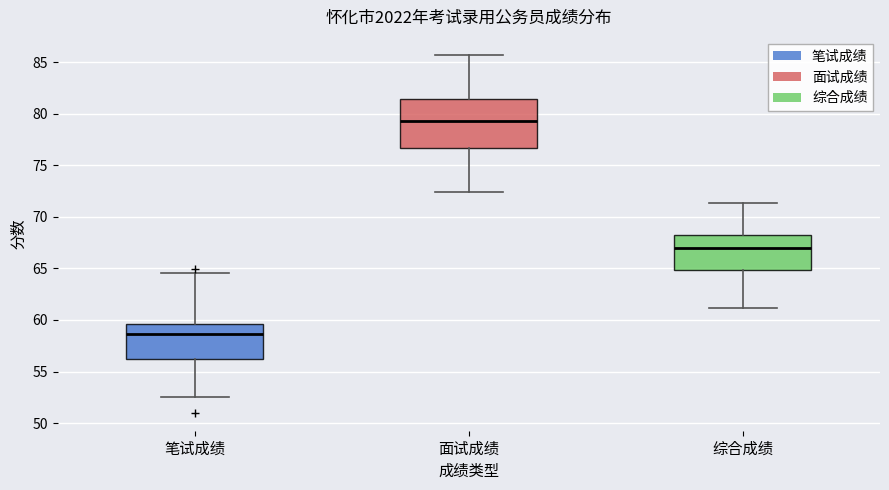

Reading left to right, read every box against the y-axis: the position of its median line, the range the box covers, and the ends of its whiskers. The values are not printed on the chart, so give them approximately, as read against the axis.

笔试成绩: median 58.5, box 56.5 to 59.5, whiskers 52.5 to 64.5
面试成绩: median 79.5, box 76.5 to 81.5, whiskers 72.5 to 85.5
综合成绩: median 67.0, box 65.0 to 68.0, whiskers 61.0 to 71.5